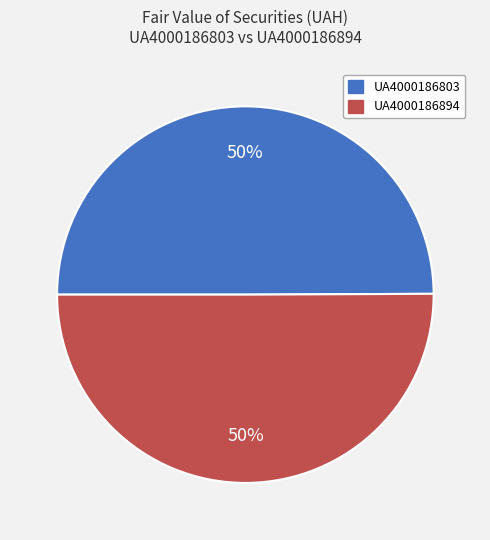

Is the sum of UA4000186894 and UA4000186803 greater than half?

Yes